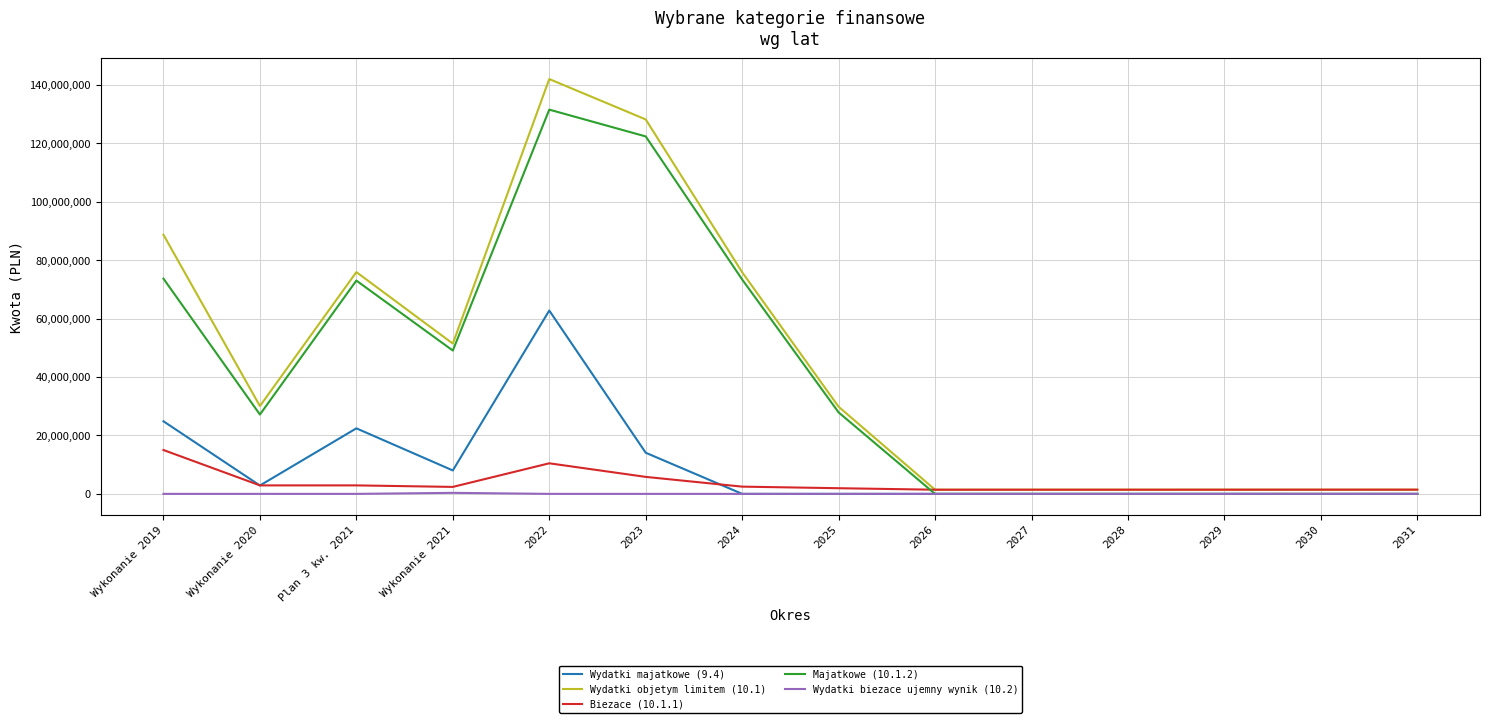

Is the value of Wydatki objetym limitem (10.1) at 2024 greater than the value of Wydatki majatkowe (9.4) at 2023?

Yes